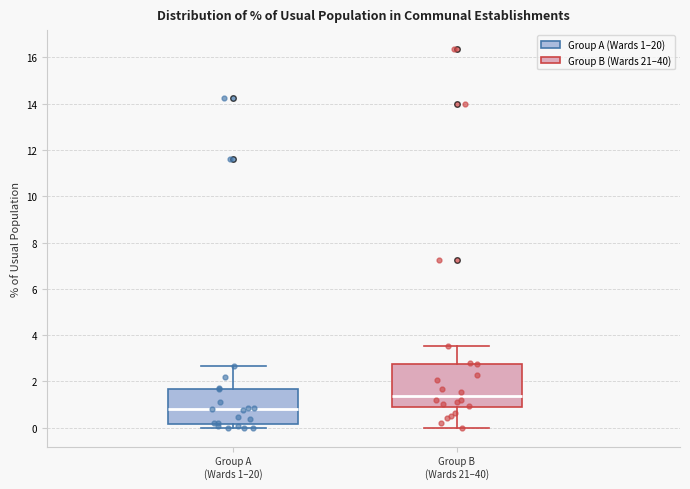

Reading left to right, transcribe this box plot: for each box, give where its median line is, the range the box spans, and where its two whiskers end, as read against the y-axis. The values are not printed on the chart, so give them approximately, as read against the axis.

Group A (Wards 1–20): median 0.8, box 0.2 to 1.6, whiskers 0.0 to 2.6
Group B (Wards 21–40): median 1.4, box 0.8 to 2.8, whiskers 0.0 to 3.6